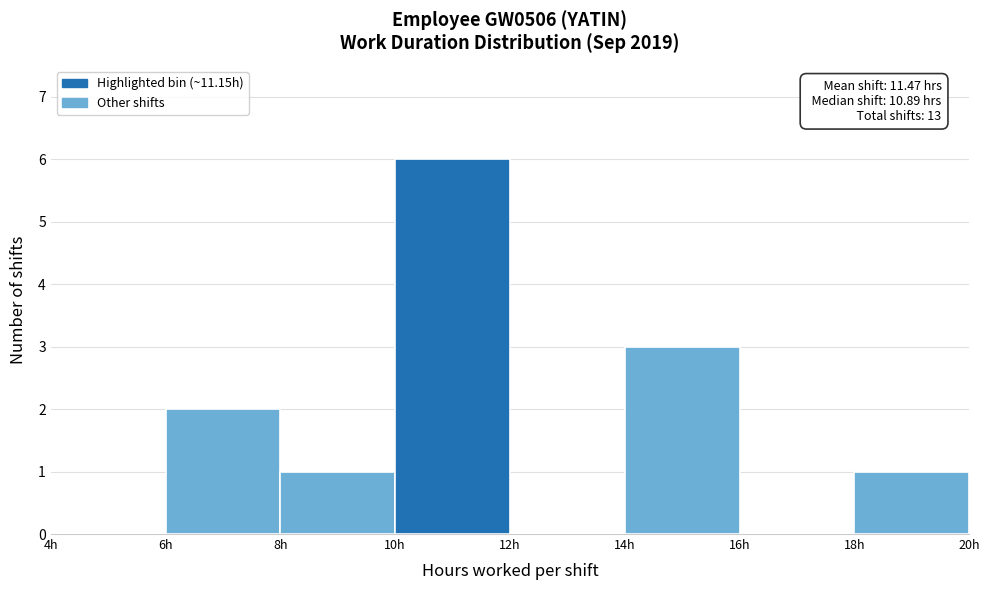

Which range on the x-axis has the tallest bar?

10 to 12